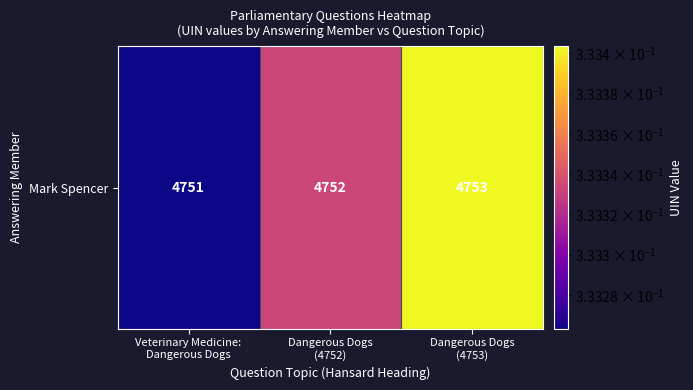

True or false: the data shows 0.3 at Veterinary Medicine:
Dangerous Dogs.

True